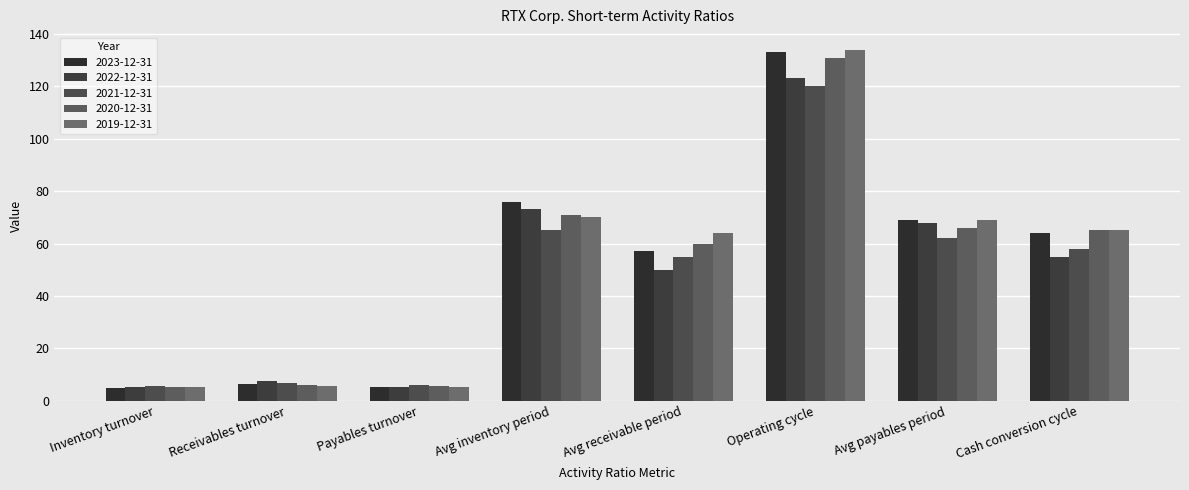

How many data points in 2020-12-31 are less than 65?

4